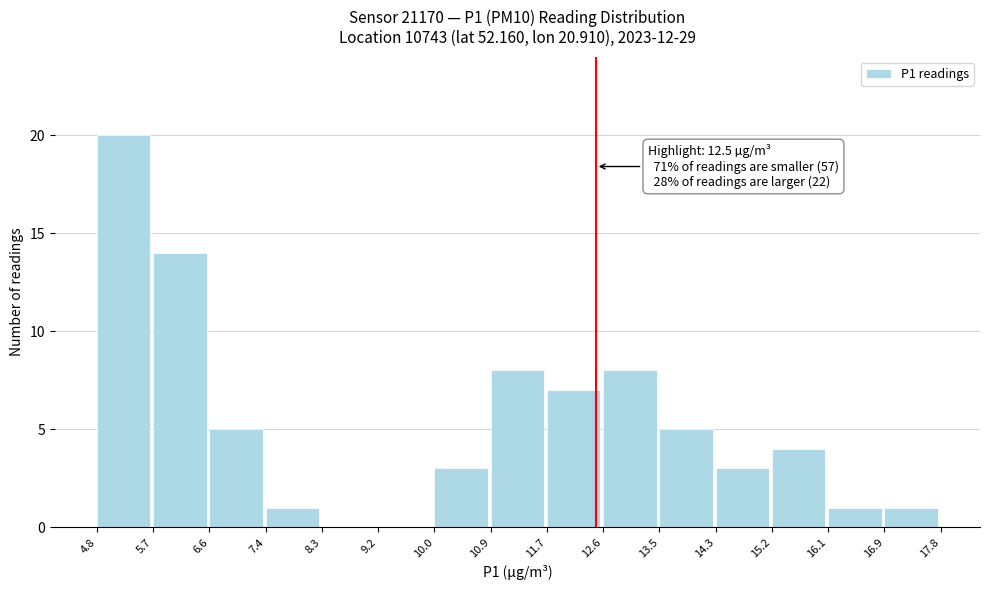

Over which range of the x-axis is the bar tallest?

4.8 to 5.7